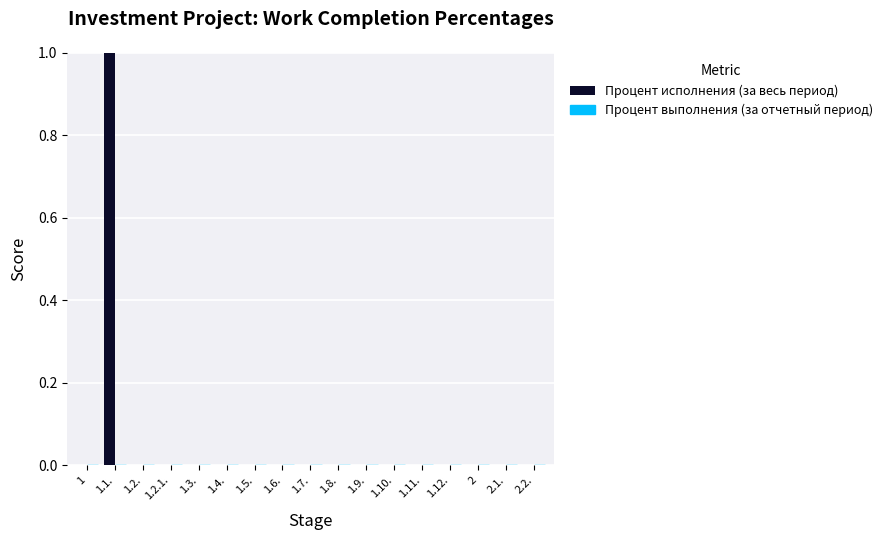

The chart shows a value of 0 at 1. True or false?

True